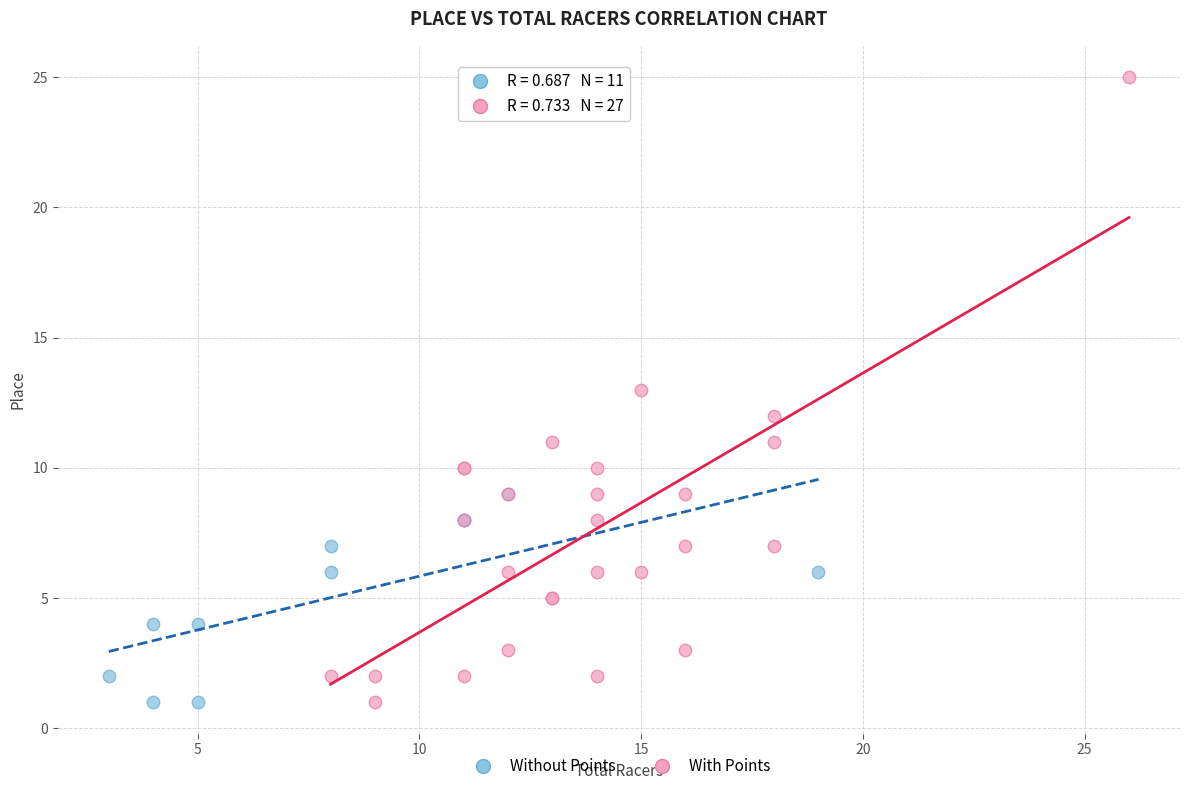

Which series has the widest spread of Y values?

With Points